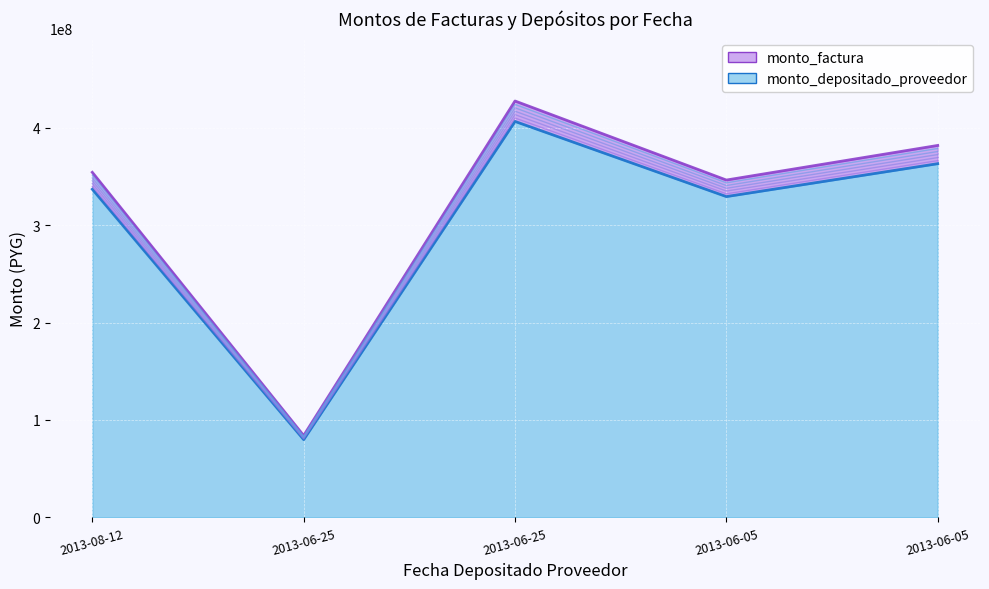

At which category does monto_depositado_proveedor reach its first local valley?

2013-06-25